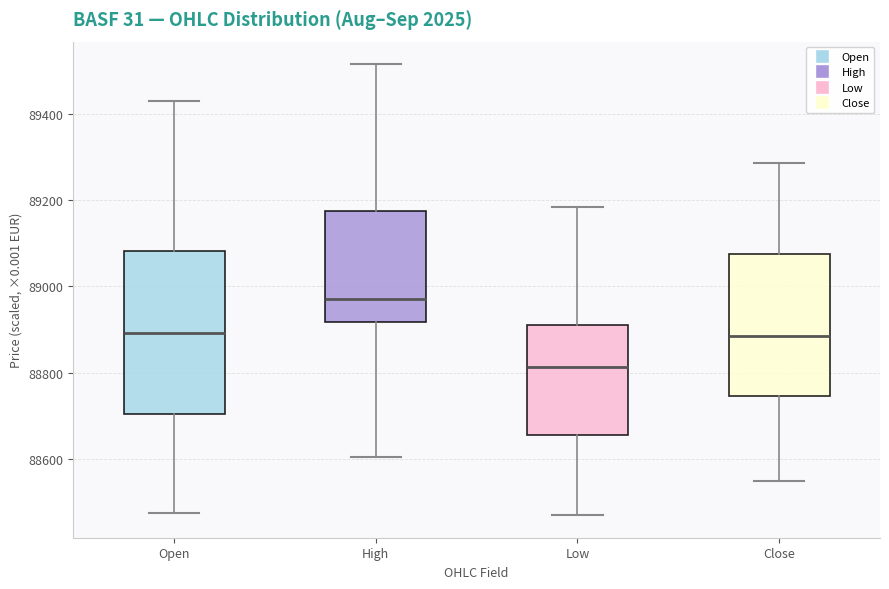

Reading left to right, transcribe this box plot: for each box, give where its median line is, the range the box spans, and where its two whiskers end, as read against the y-axis. The values are not printed on the chart, so give them approximately, as read against the axis.

Open: median 88900, box 88700 to 89080, whiskers 88480 to 89440
High: median 88980, box 88920 to 89180, whiskers 88600 to 89520
Low: median 88820, box 88660 to 88920, whiskers 88480 to 89180
Close: median 88880, box 88740 to 89080, whiskers 88560 to 89280